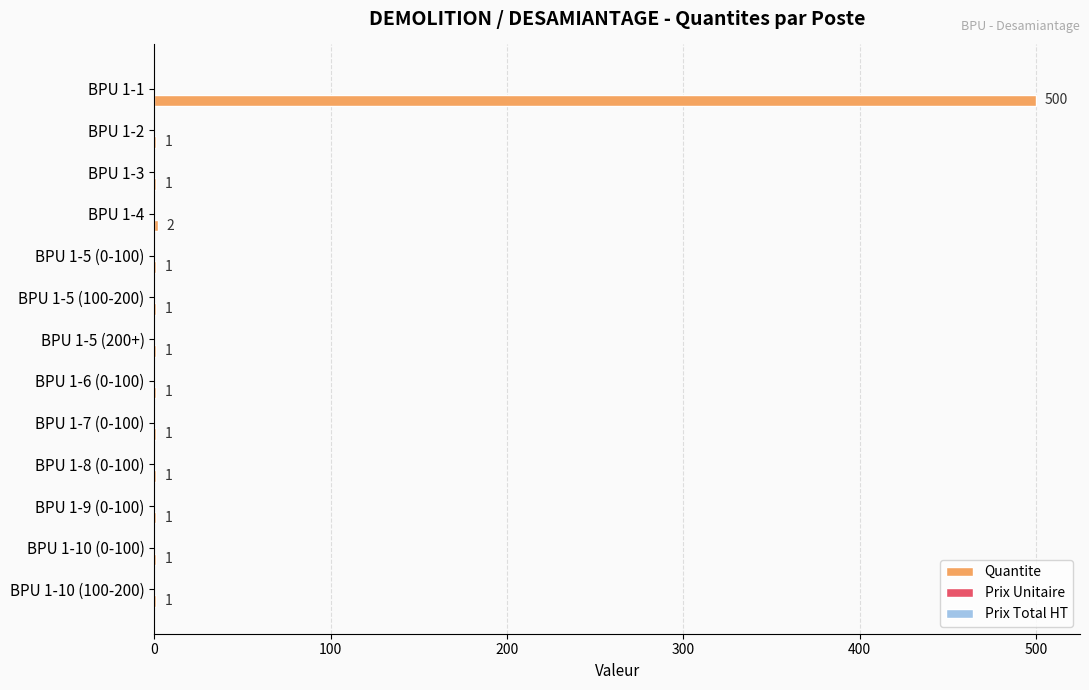

What is the sum of all values?

513